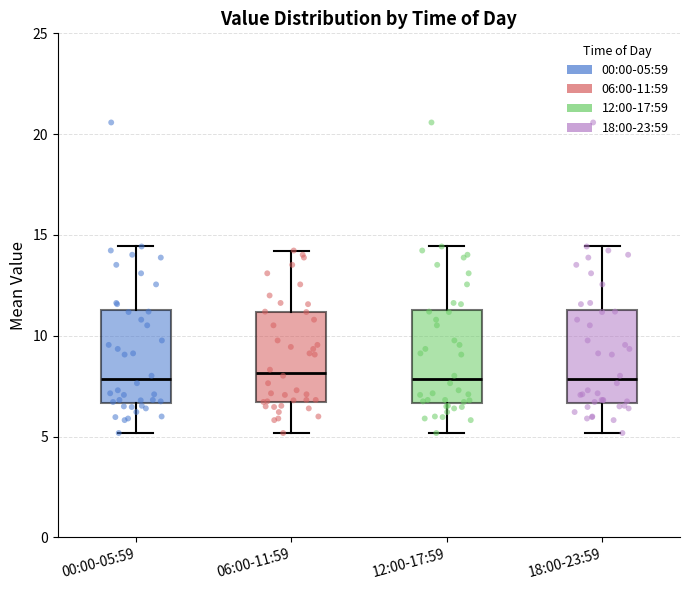

Reading left to right, transcribe this box plot: for each box, give where its median line is, the range the box spans, and where its two whiskers end, as read against the y-axis. The values are not printed on the chart, so give them approximately, as read against the axis.

00:00-05:59: median 8.0, box 6.5 to 11.5, whiskers 5.0 to 14.5
06:00-11:59: median 8.0, box 6.5 to 11.0, whiskers 5.0 to 14.0
12:00-17:59: median 8.0, box 6.5 to 11.5, whiskers 5.0 to 14.5
18:00-23:59: median 8.0, box 6.5 to 11.5, whiskers 5.0 to 14.5